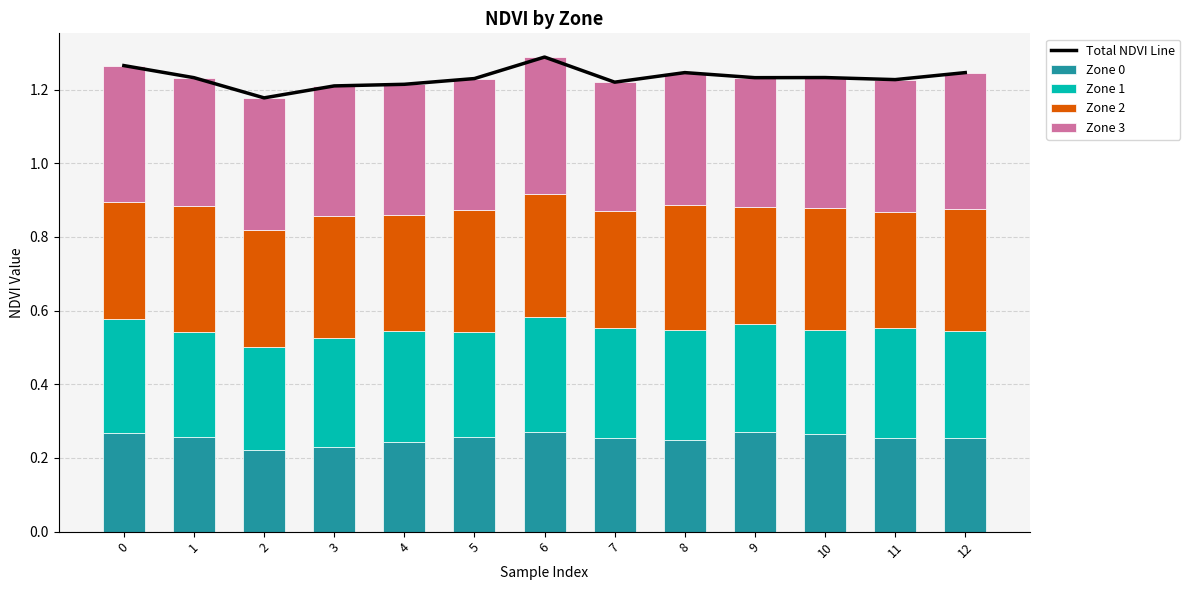

Which series has the largest total across all categories?

Total NDVI Line